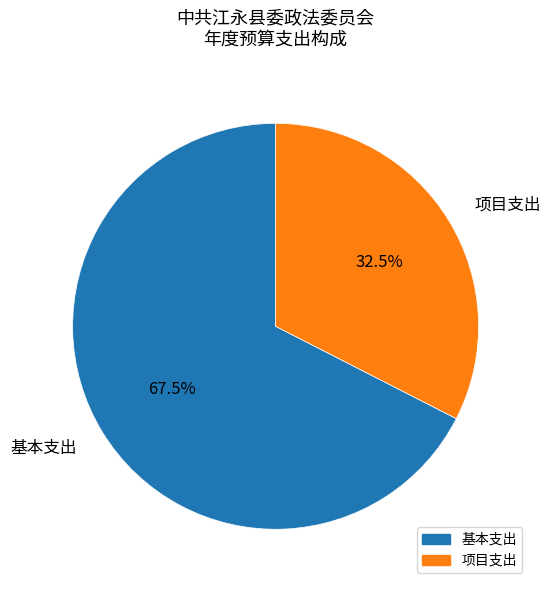

Which category has the smallest portion of the pie?

项目支出